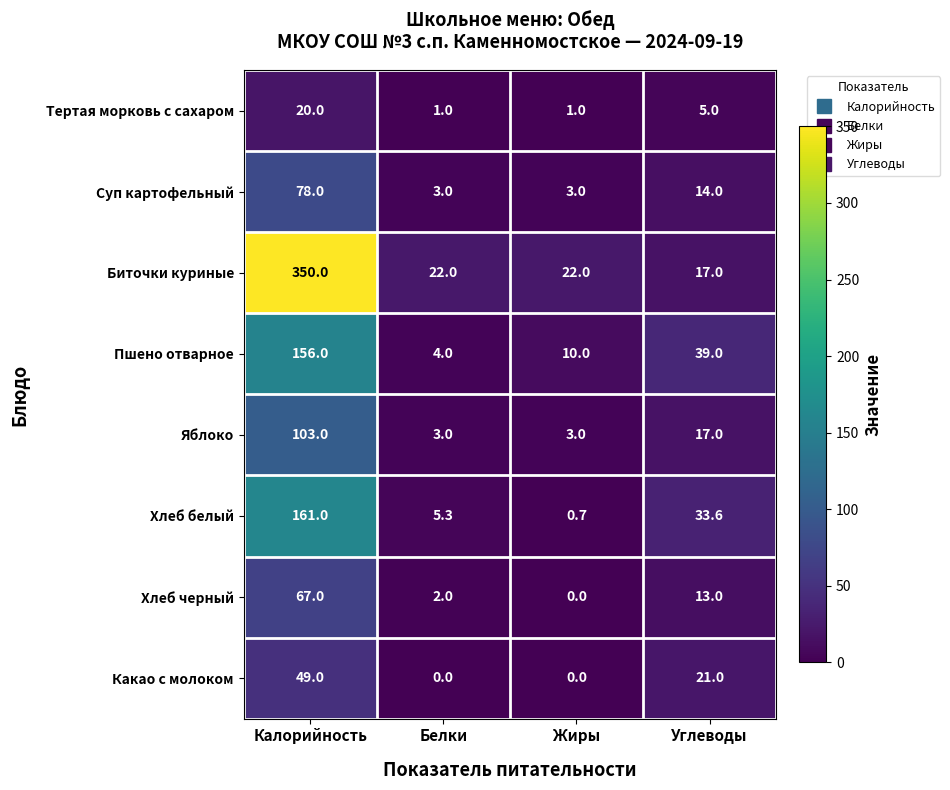

At how many categories does at least one series exceed 8?

4